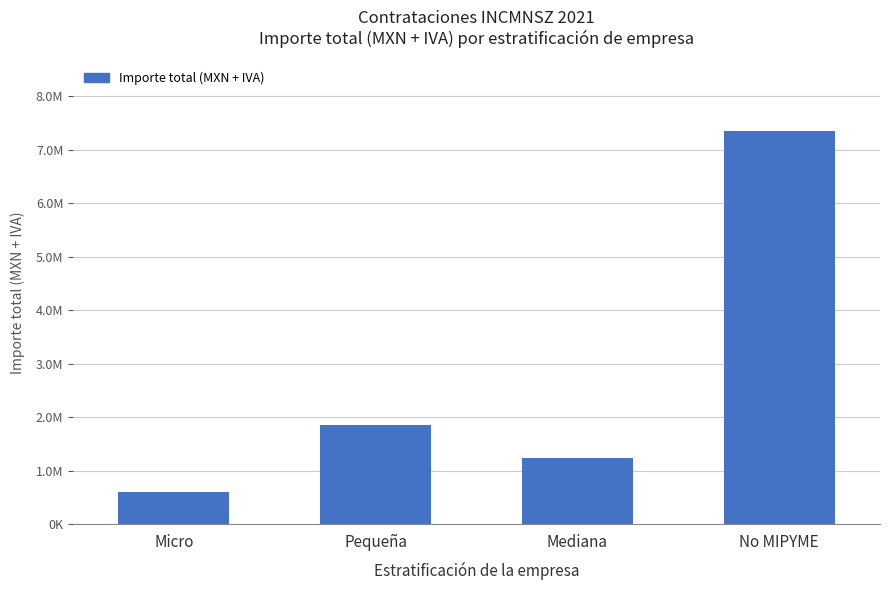

Does the chart contain any negative values?

No